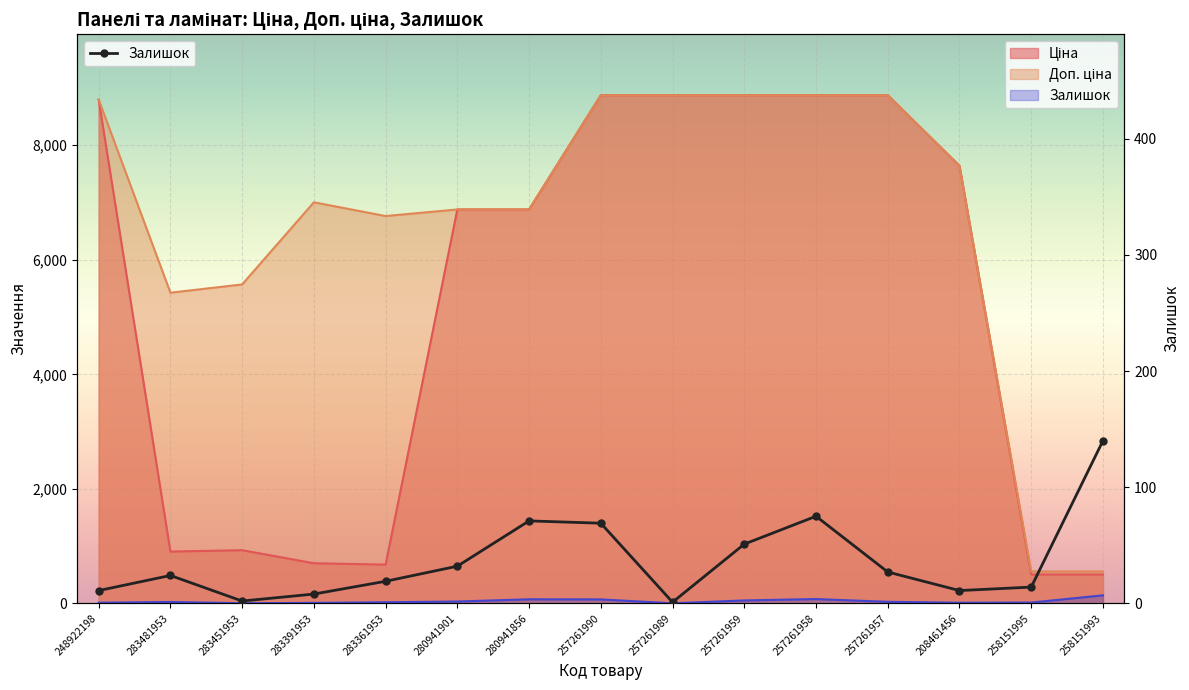

Rank the series at 257261990 from lowest to highest value.

Залишок, Ціна, Доп. ціна